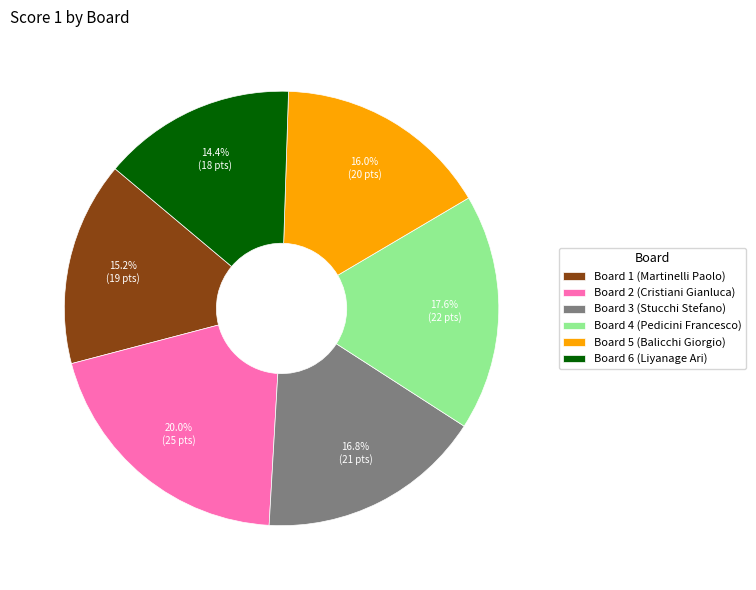

How many slices are in this pie chart?

6